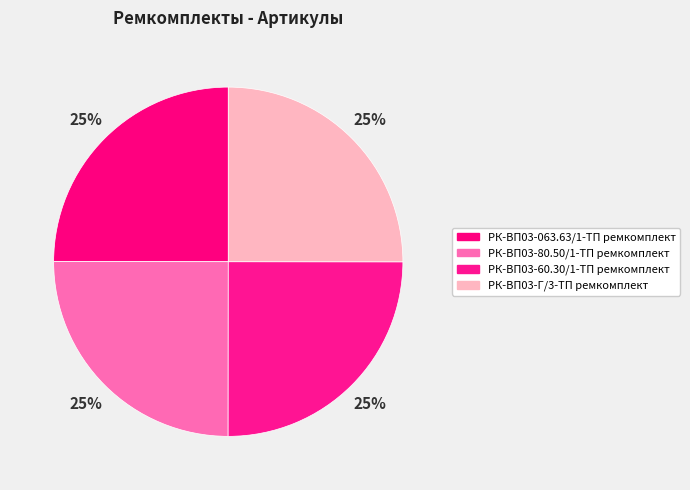

How many segments does this pie chart have?

4